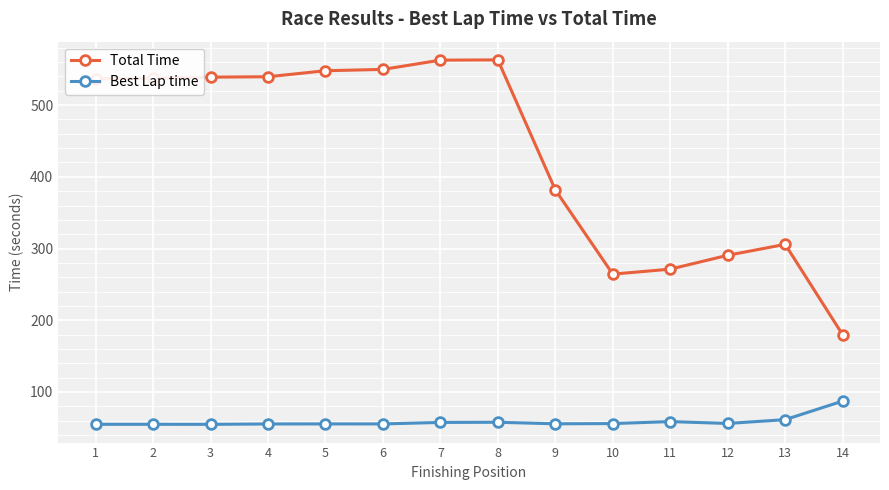

True or false: Total Time has more than 0 interior local peaks.

True